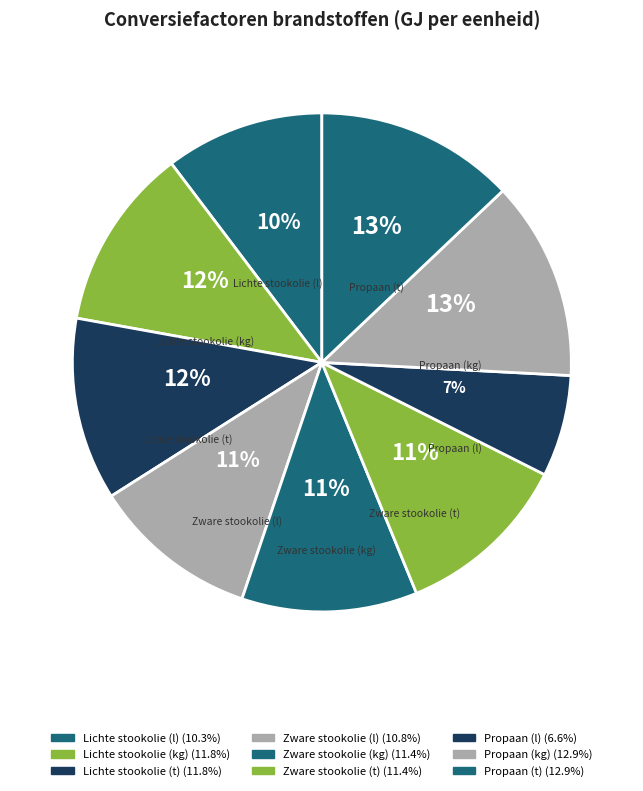

Does Lichte stookolie (kg) represent more than half of the total?

No